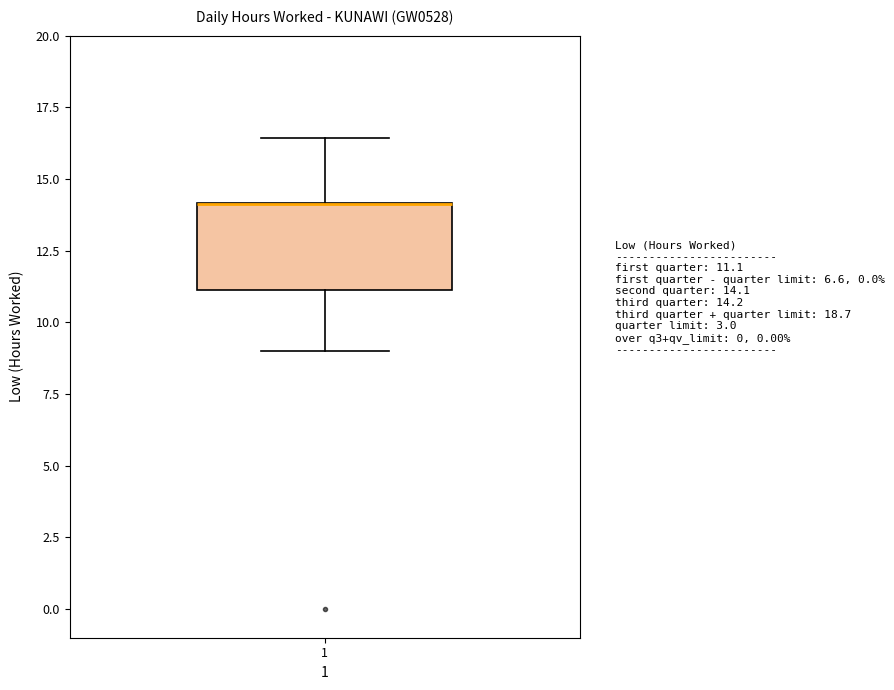

Where does the upper whisker of the box at x = 1 end on the y-axis? The values are not printed on the chart, so give them approximately, as read against the axis.

16.5